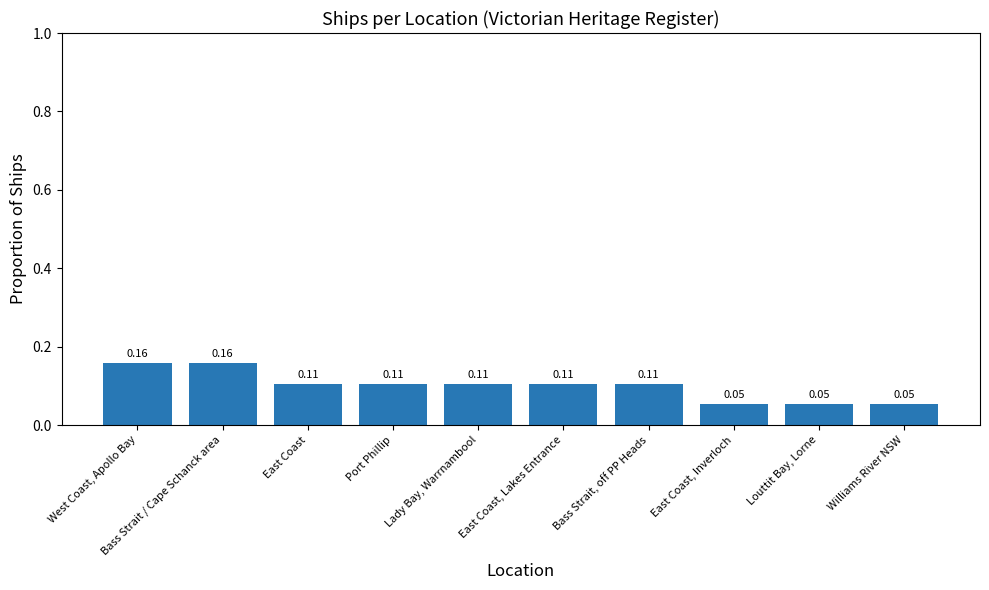

What is the label of the 8th bar from the left?

East Coast, Inverloch